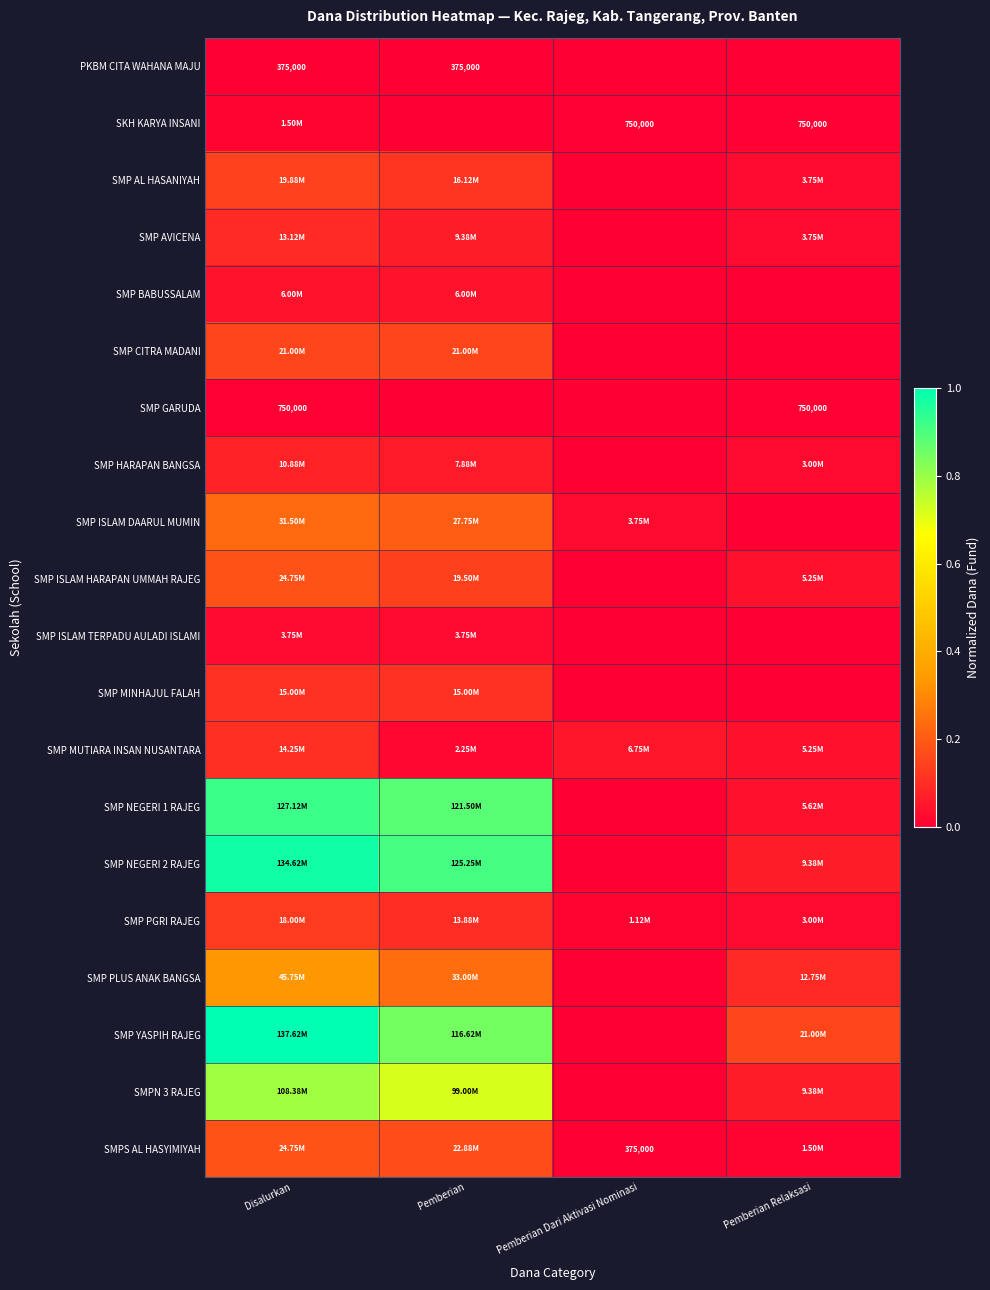

How many distinct data groups are displayed?

20